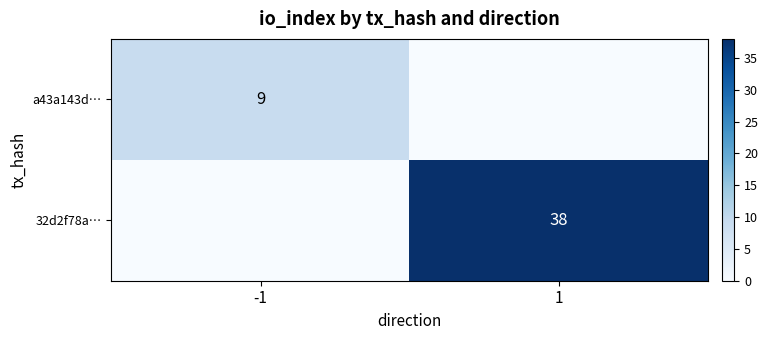

The value of 32d2f78a… at 1 is 15. True or false?

False